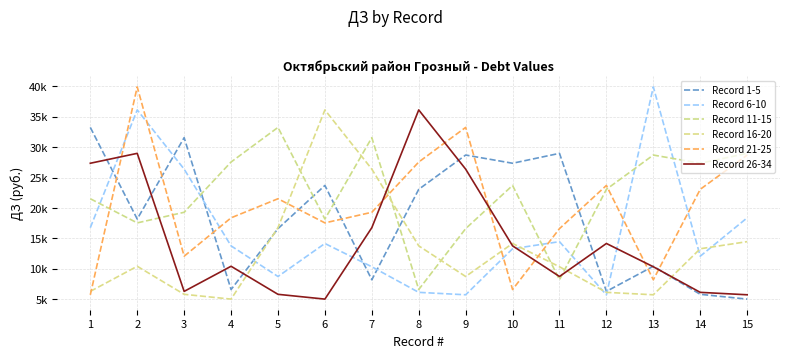

Does the chart have visible grid lines?

Yes